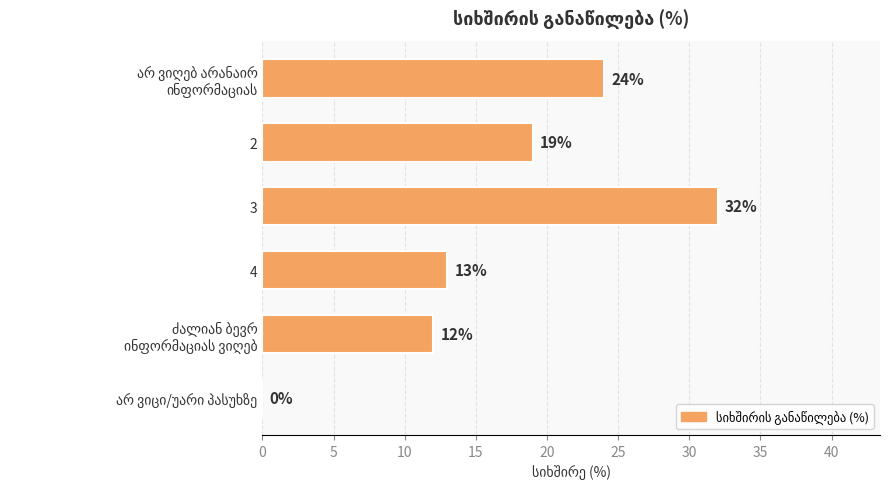

What is the change in value from 3 to 4?

-19